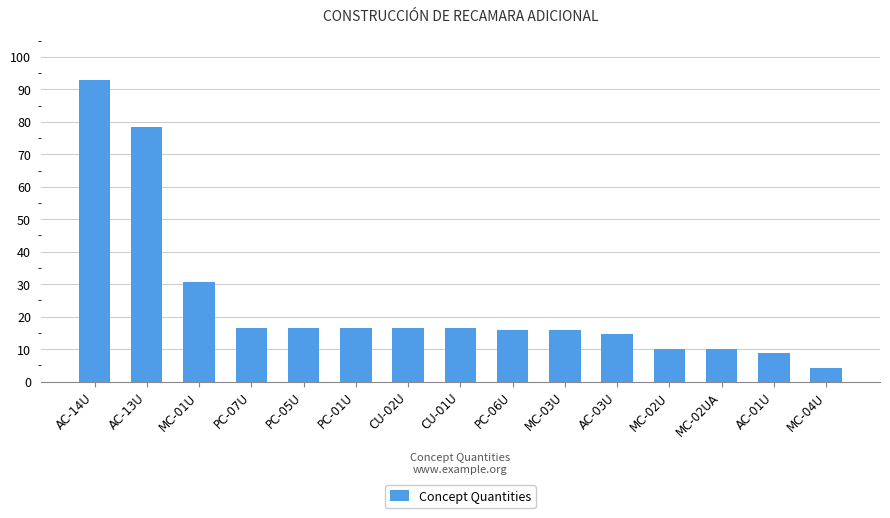

How many distinct data groups are displayed?

1